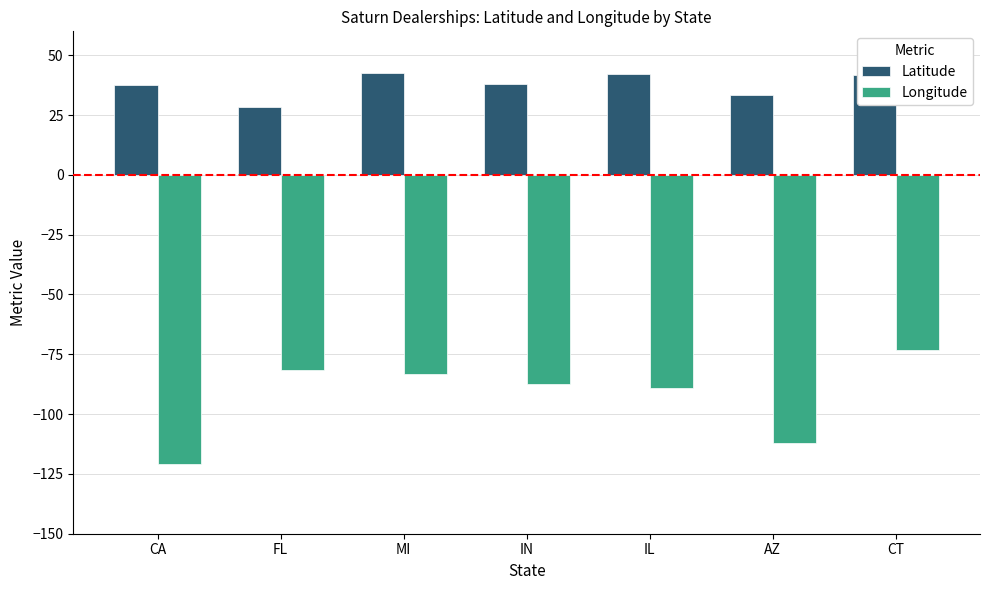

What is the lowest value of the Longitude series?

-121.0